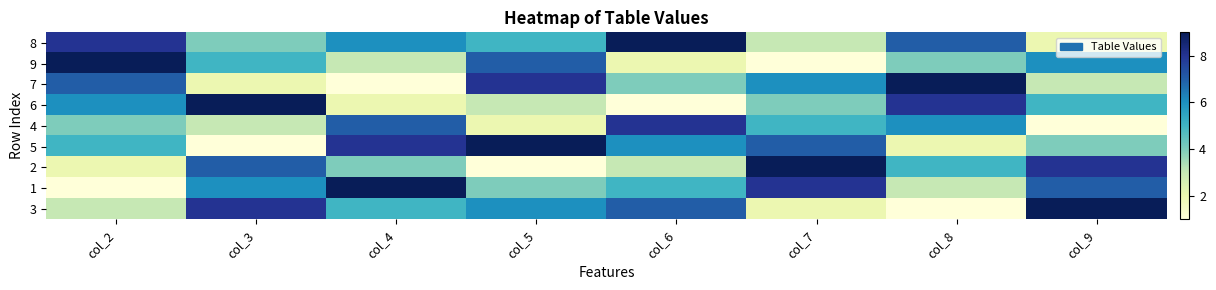

Reading left to right, list all the values displayed in this chart.

8: col_2=8	col_3=4	col_4=6	col_5=5	col_6=9	col_7=3	col_8=7	col_9=2
9: col_2=9	col_3=5	col_4=3	col_5=7	col_6=2	col_7=1	col_8=4	col_9=6
7: col_2=7	col_3=2	col_4=1	col_5=8	col_6=4	col_7=6	col_8=9	col_9=3
6: col_2=6	col_3=9	col_4=2	col_5=3	col_6=1	col_7=4	col_8=8	col_9=5
4: col_2=4	col_3=3	col_4=7	col_5=2	col_6=8	col_7=5	col_8=6	col_9=1
5: col_2=5	col_3=1	col_4=8	col_5=9	col_6=6	col_7=7	col_8=2	col_9=4
2: col_2=2	col_3=7	col_4=4	col_5=1	col_6=3	col_7=9	col_8=5	col_9=8
1: col_2=1	col_3=6	col_4=9	col_5=4	col_6=5	col_7=8	col_8=3	col_9=7
3: col_2=3	col_3=8	col_4=5	col_5=6	col_6=7	col_7=2	col_8=1	col_9=9